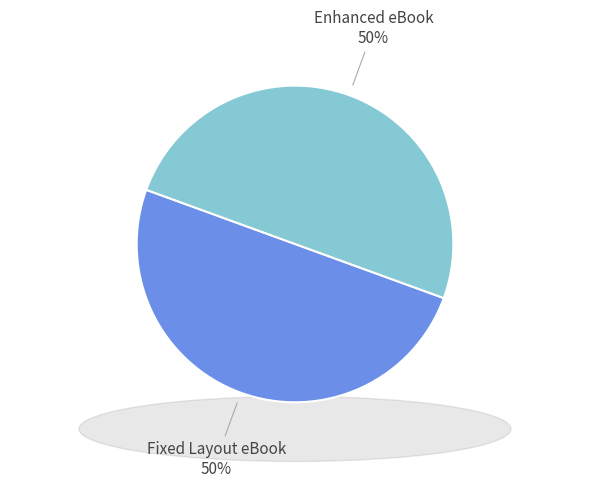

Do Enhanced eBook and Fixed Layout eBook together represent more than half of the pie?

Yes